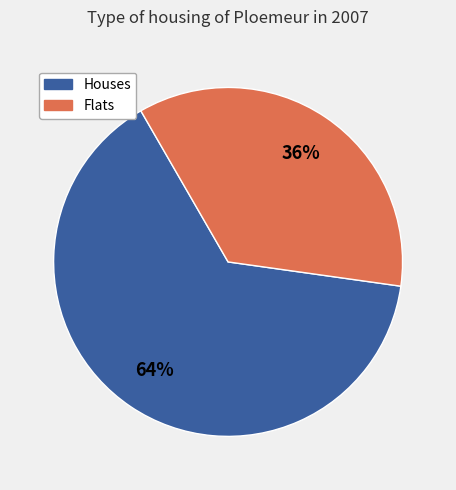

How many slices are in this pie chart?

2